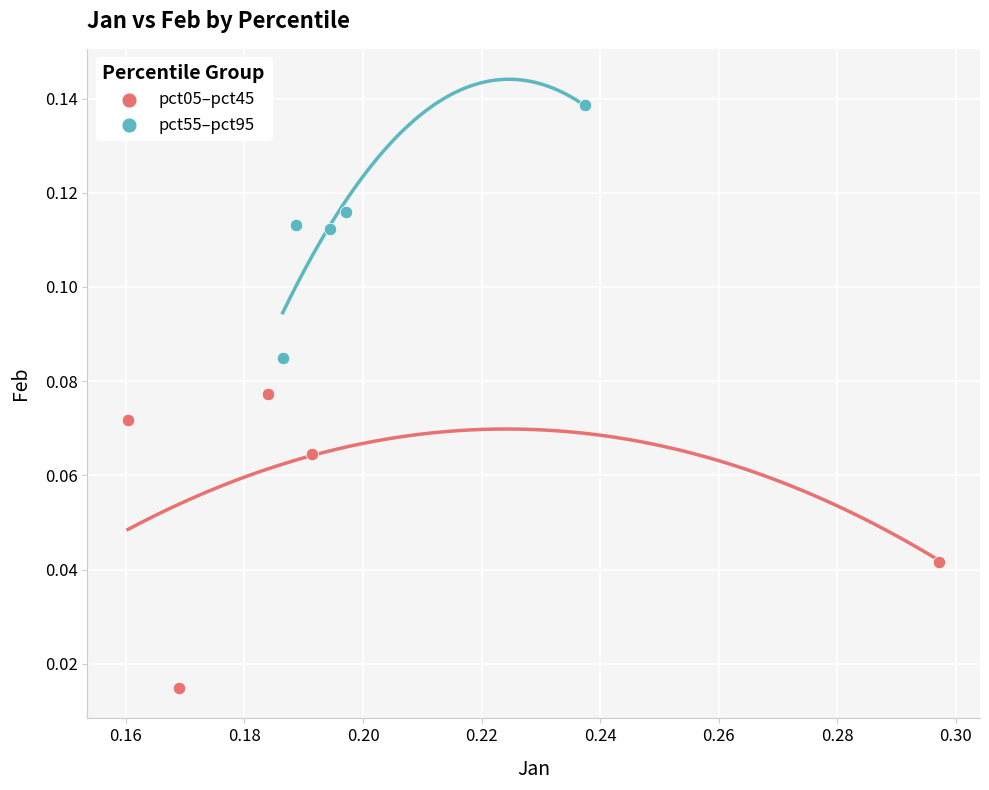

Which series has the largest Y range (max minus min)?

pct05–pct45